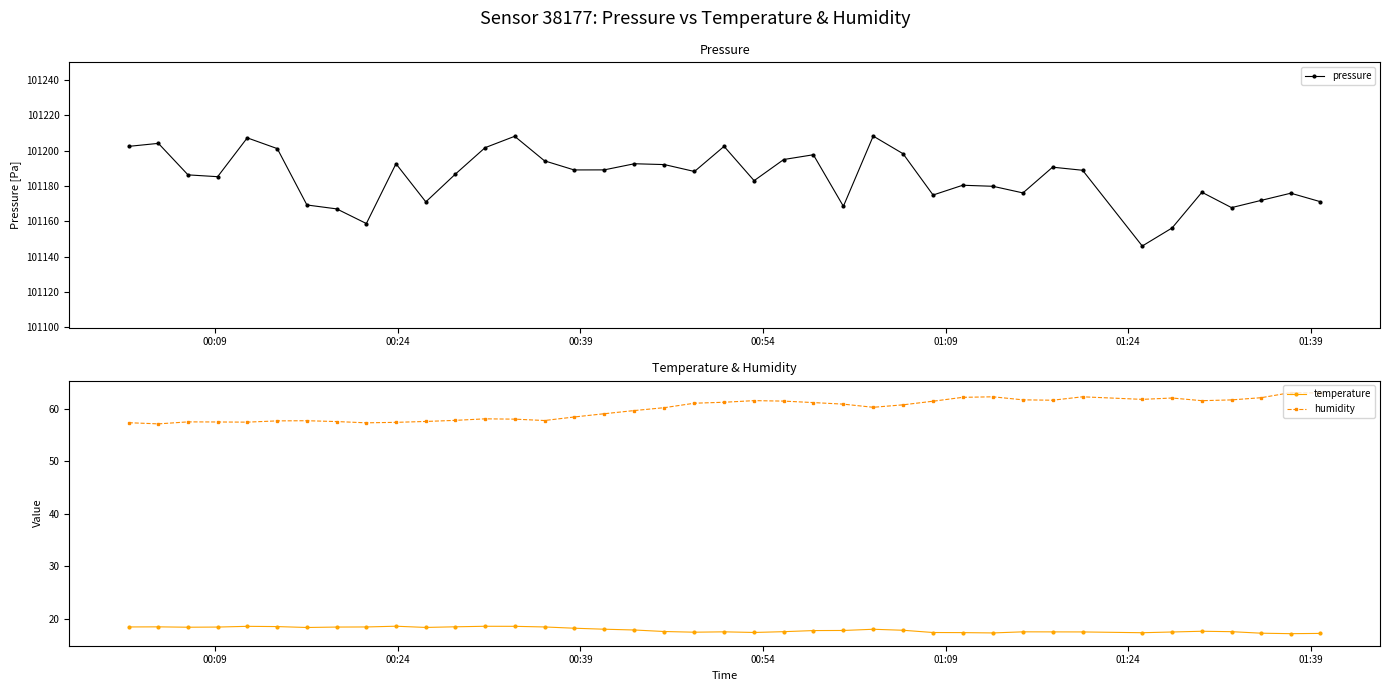

What is the value of the temperature point at the 8th from the left?

18.4